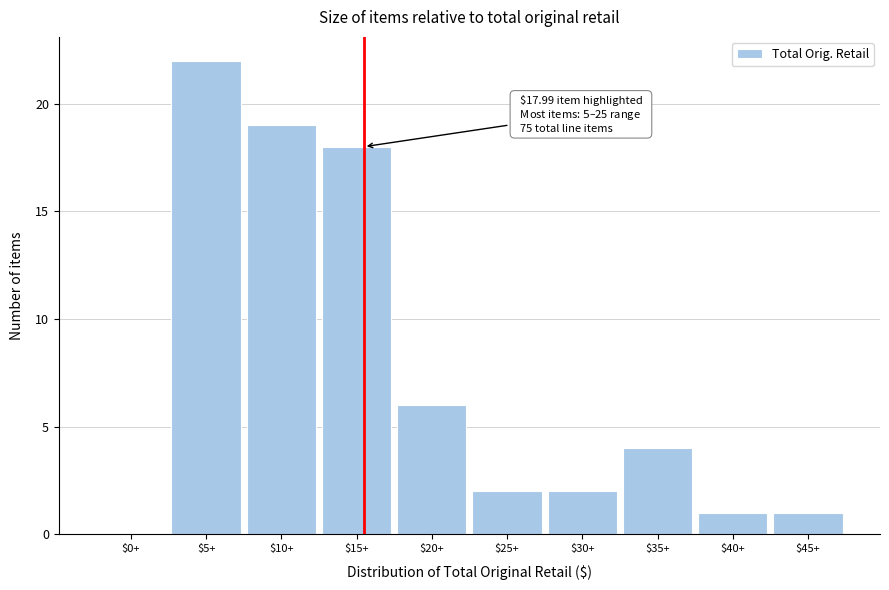

At which label is the value closest to 11?

$20+